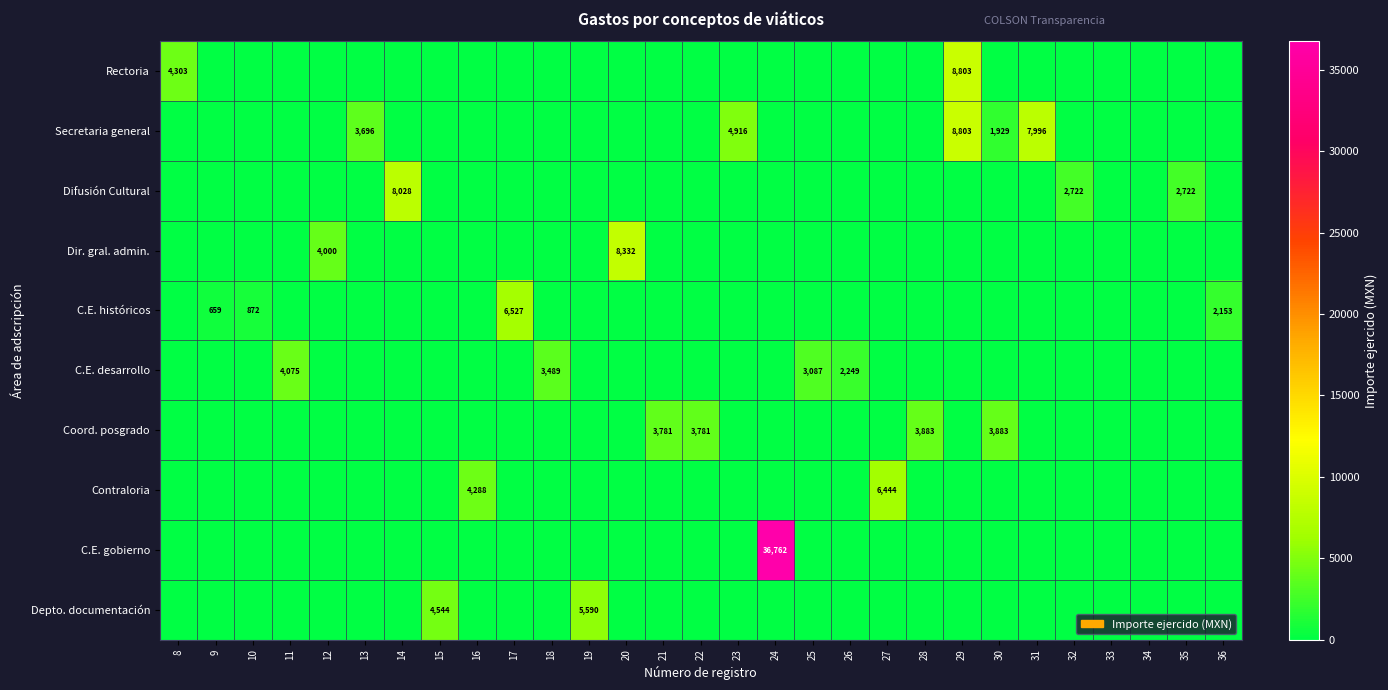

Which series changed the most between 16 and 29?

Rectoria